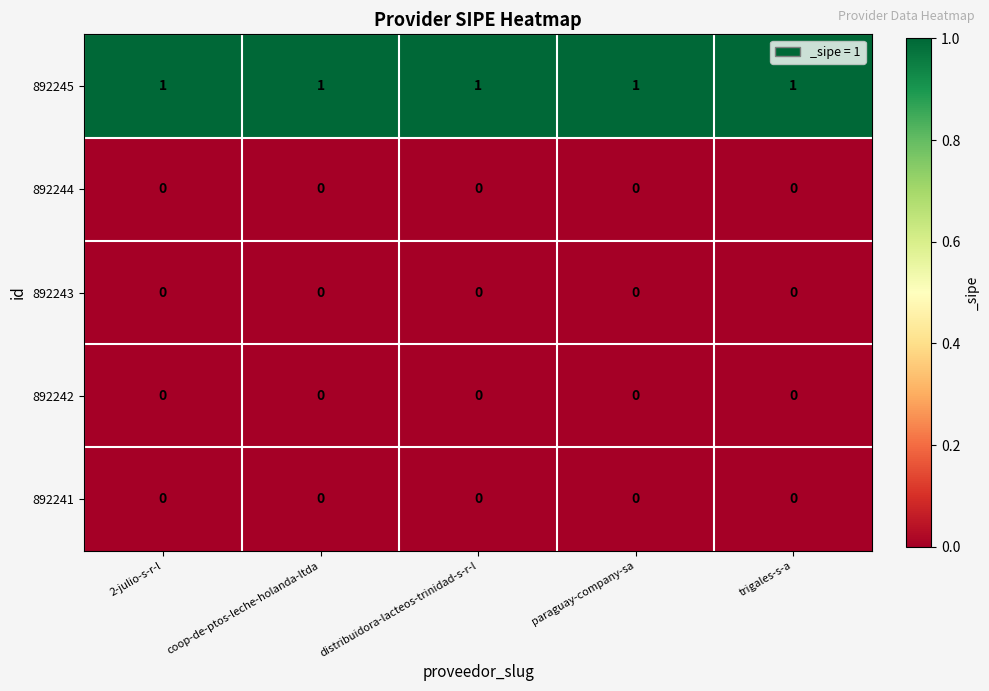

True or false: 892242 has a value of 0 at 2-julio-s-r-l.

True